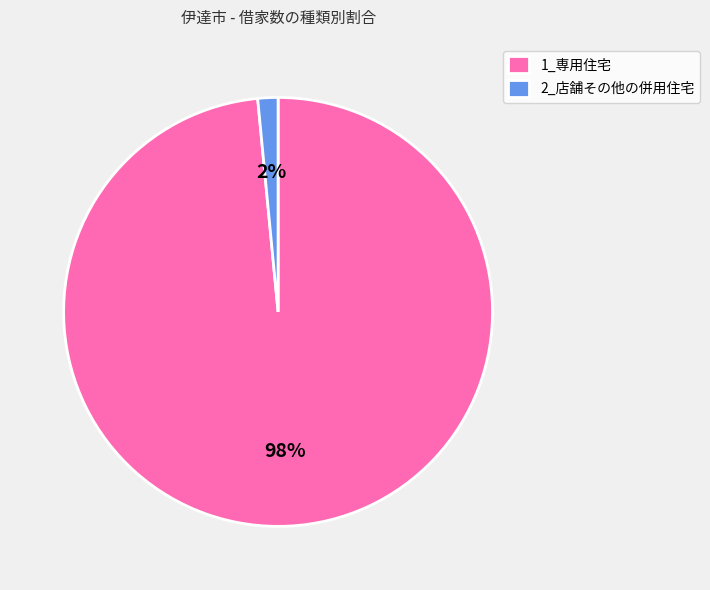

To the nearest percent, what percentage of the pie is 2_店舗その他の併用住宅?

2%